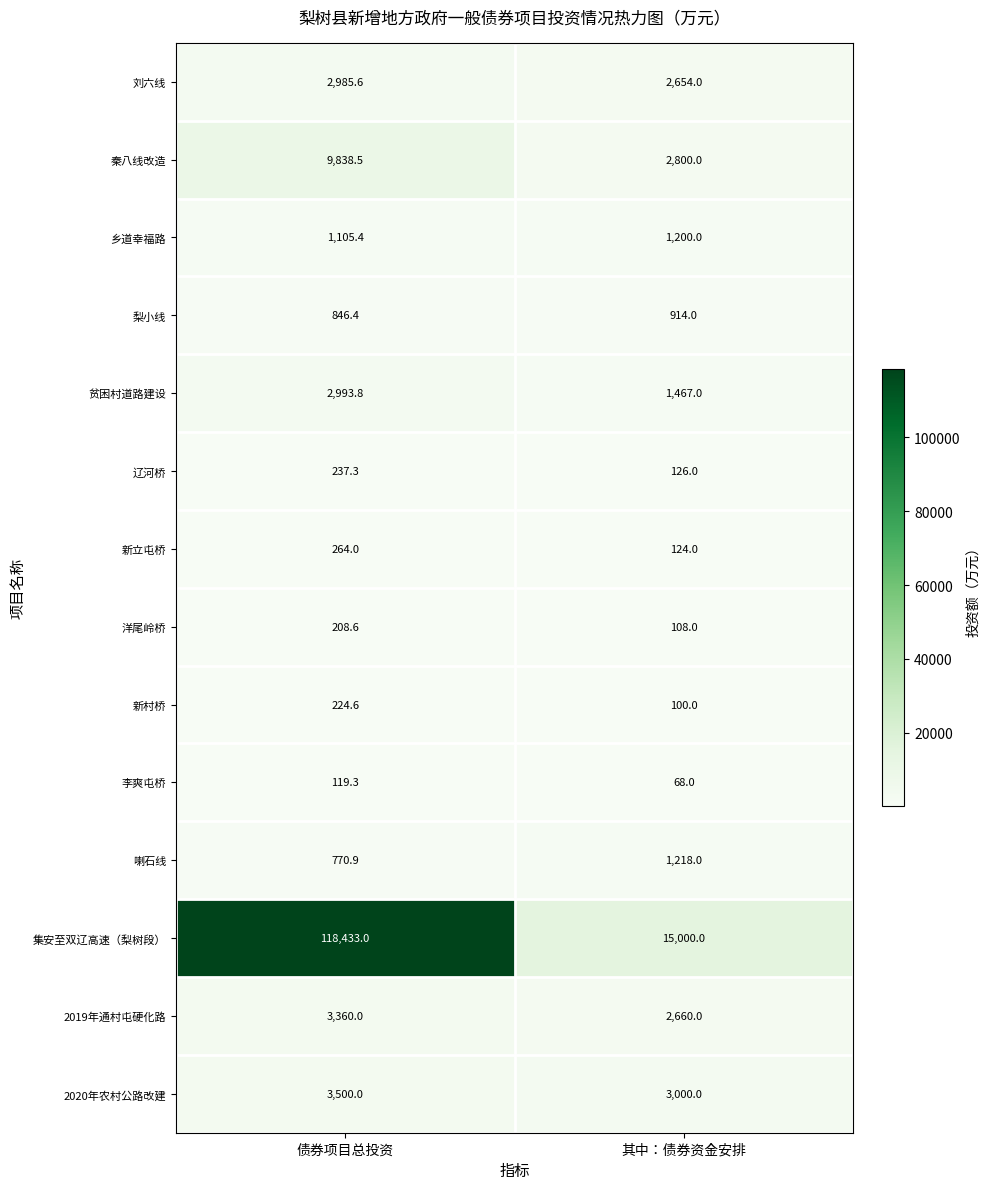

What is the difference between the highest and lowest values at 债券项目总投资?

118313.7